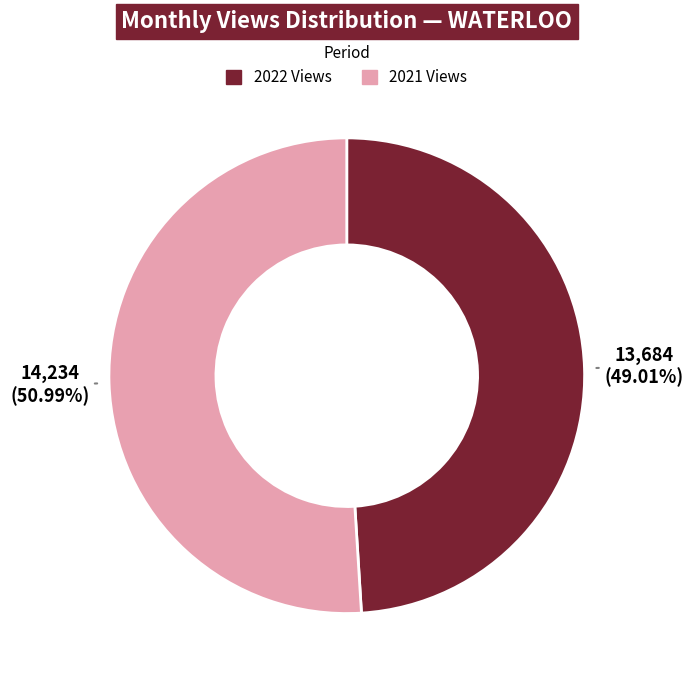

Rank the categories by value from lowest to highest.

2022 Views, 2021 Views